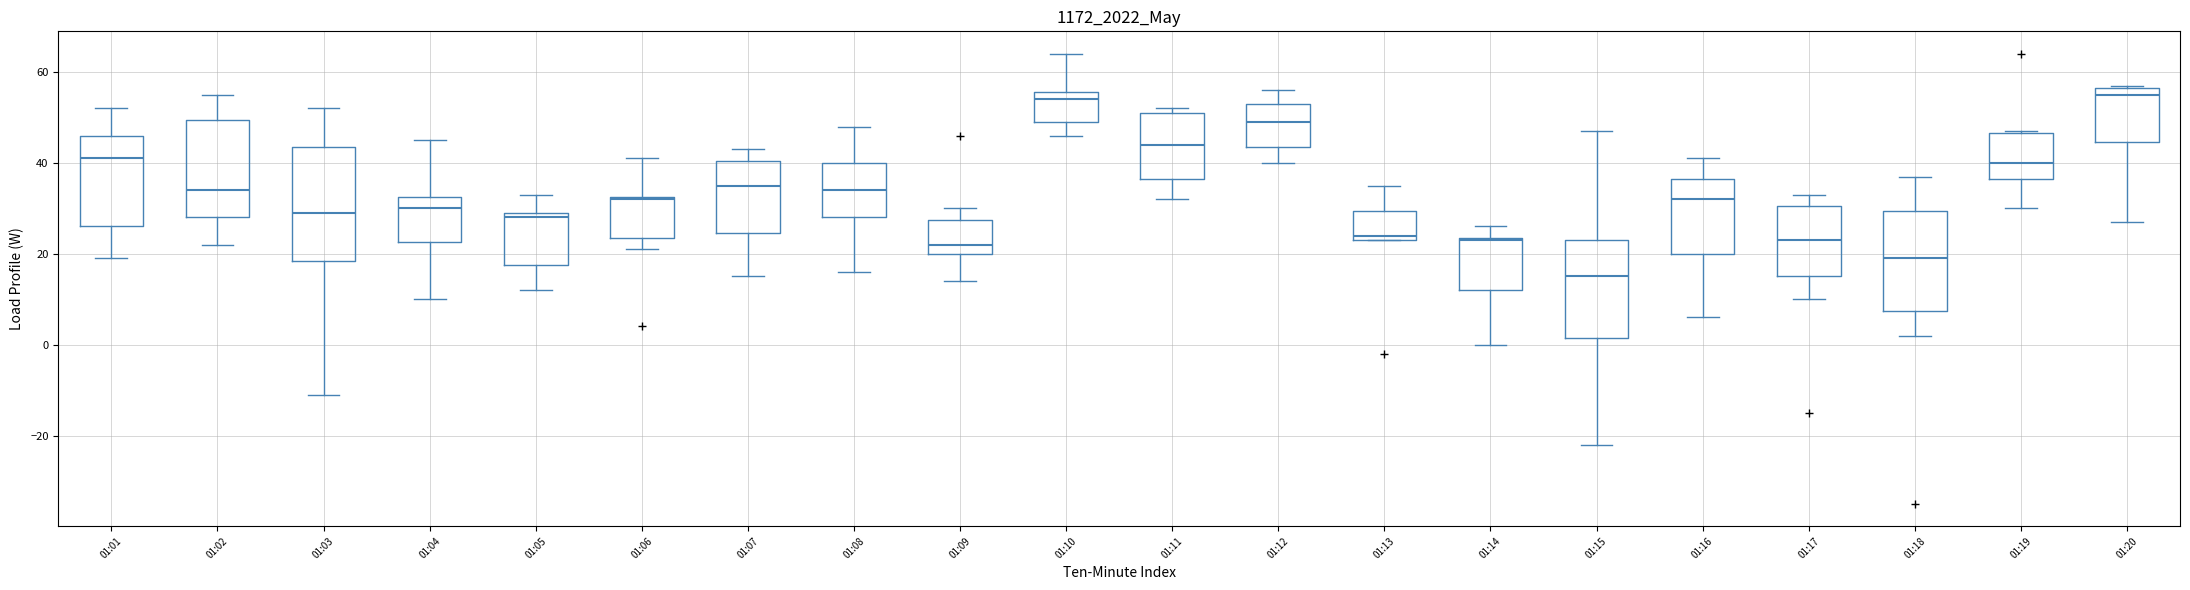

Which box has the lowest median line?

01:15